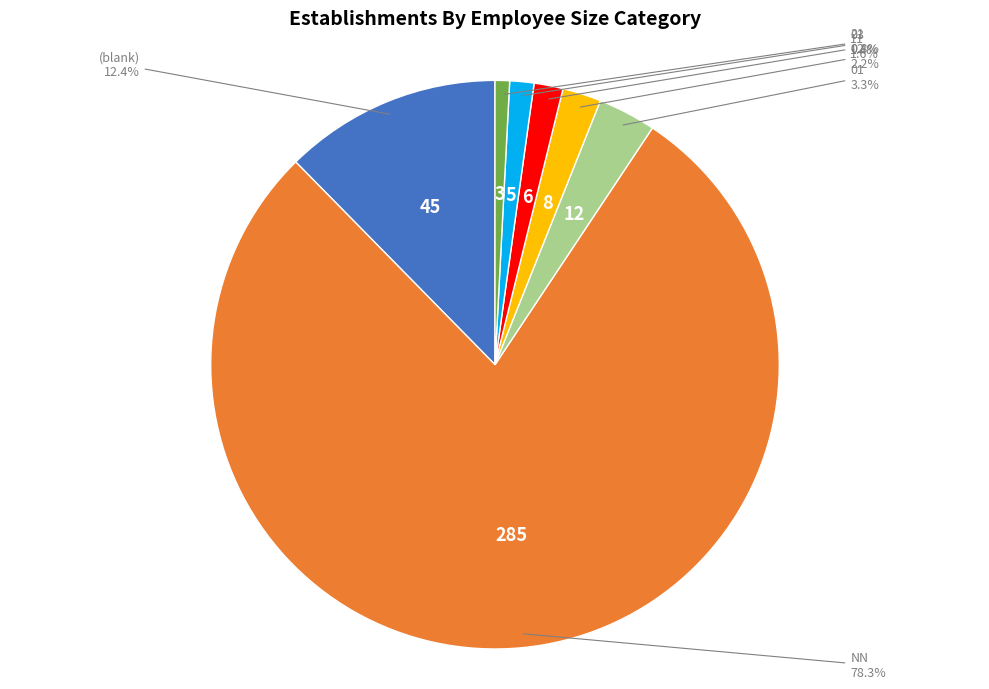

Which category accounts for the majority?

NN